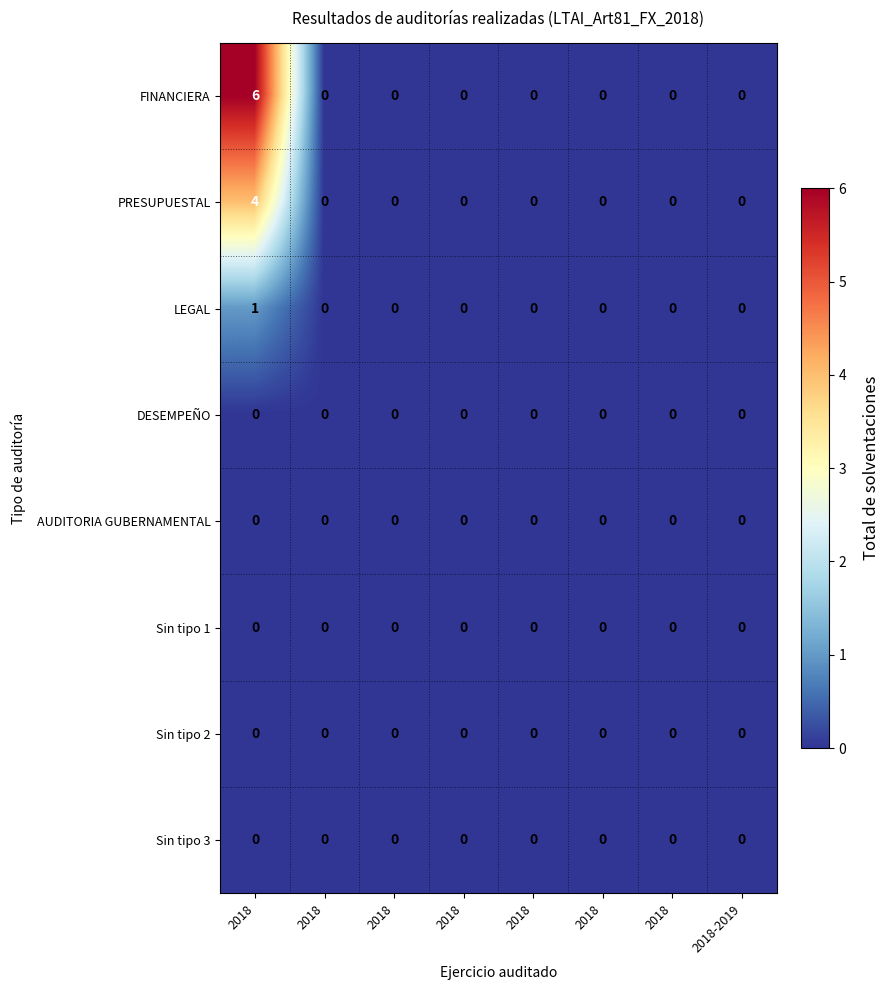

Rank the series by their maximum value, from lowest to highest.

DESEMPEÑO, AUDITORIA GUBERNAMENTAL, Sin tipo 1, Sin tipo 2, Sin tipo 3, LEGAL, PRESUPUESTAL, FINANCIERA